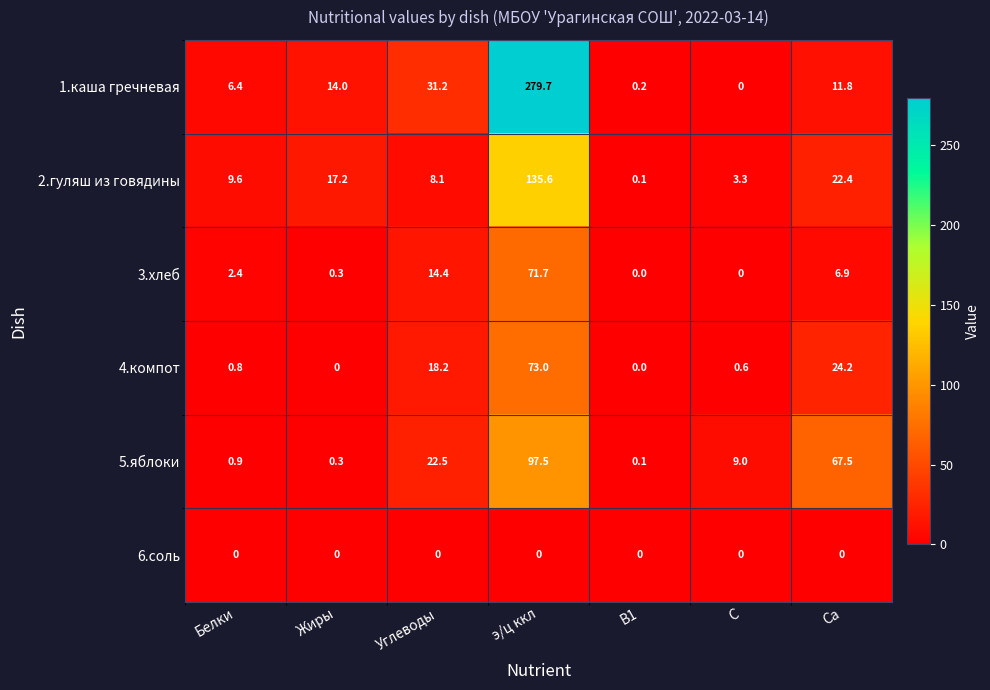

Which series changed the most between В1 and Са?

5.яблоки